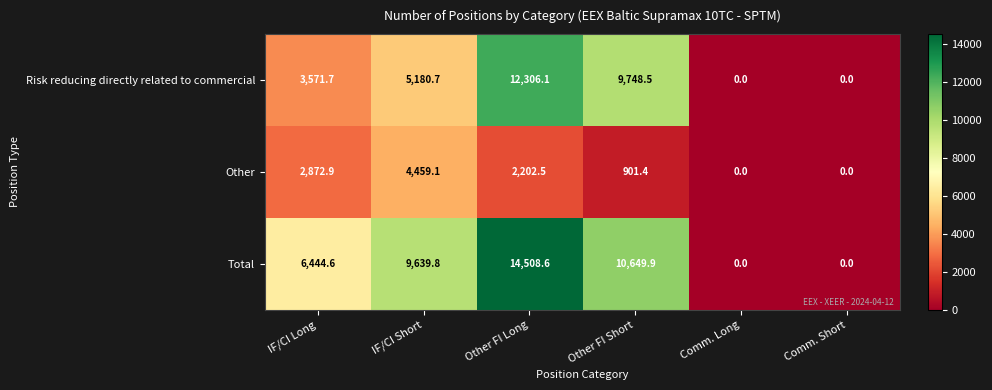

At which category is the sum across all series the highest?

Other FI Long